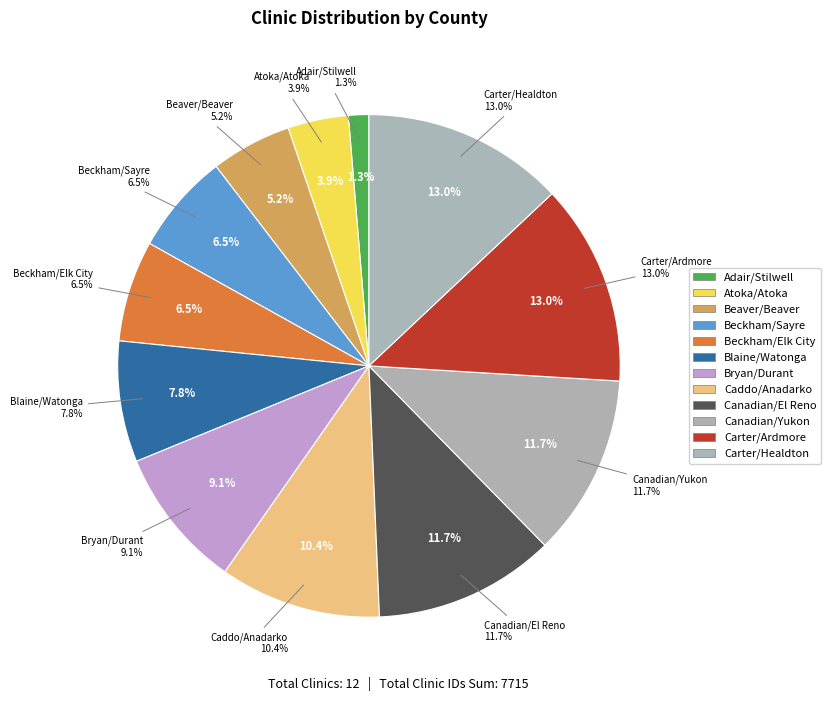

To the nearest percent, what percentage of the pie is Beckham/Elk City?

7%